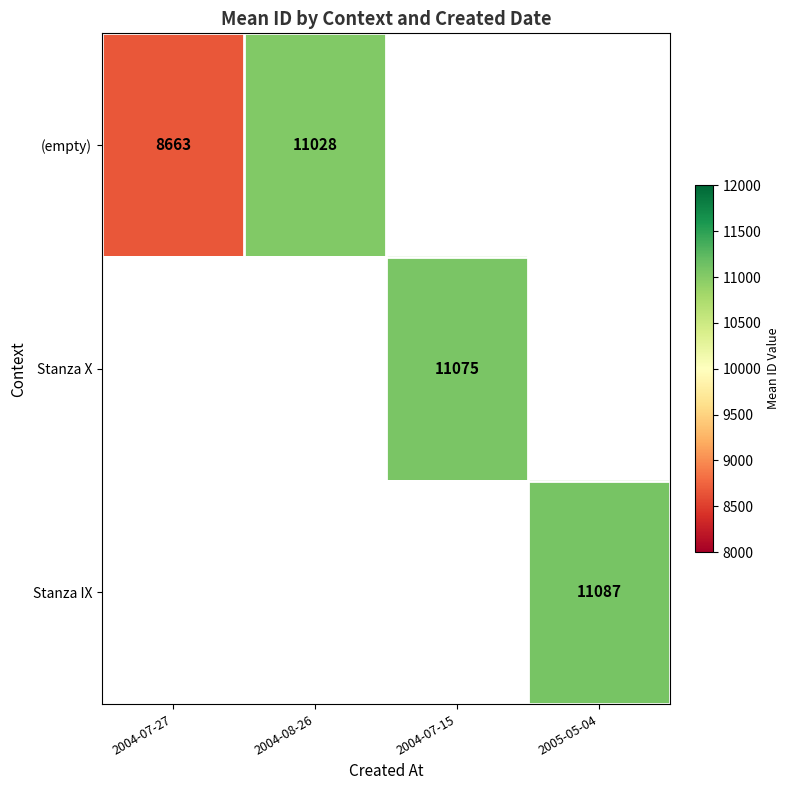

Is it true that Stanza IX equals 2830 at 2005-05-04?

False